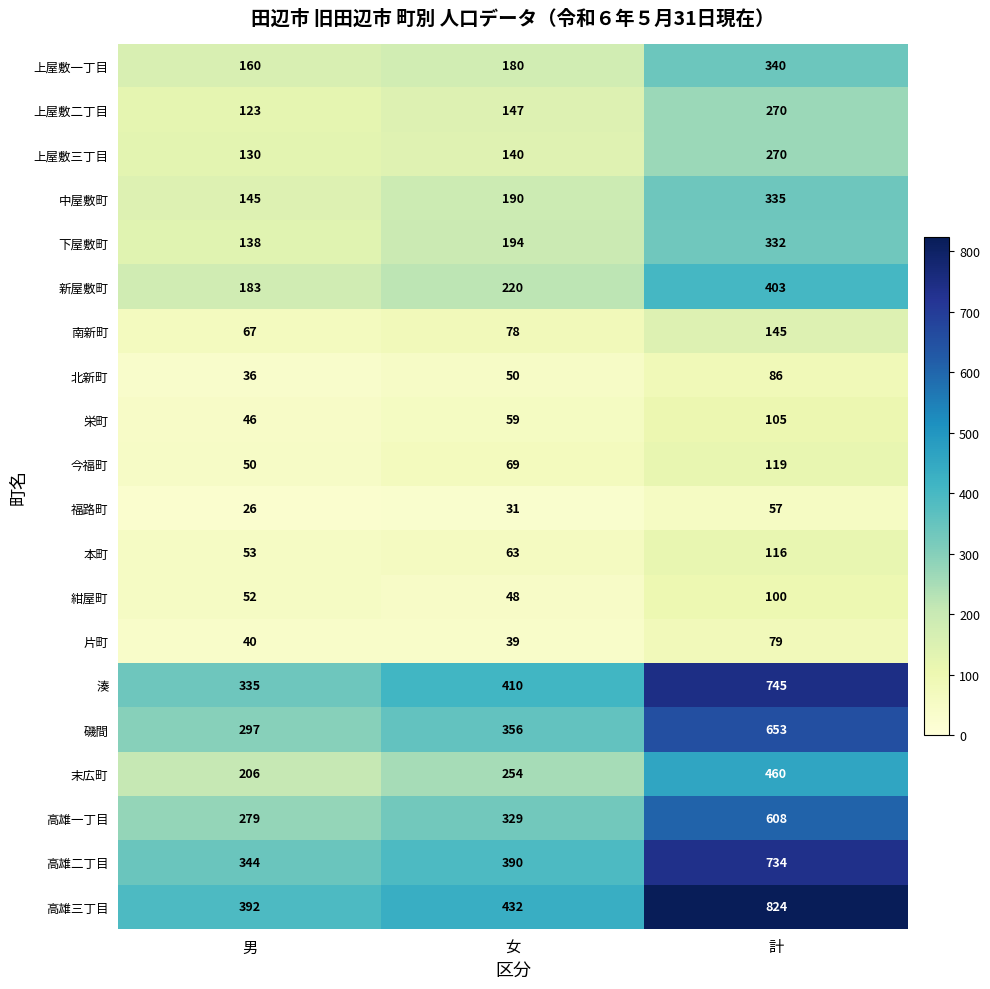

True or false: 湊 has a value of 642 at 女.

False